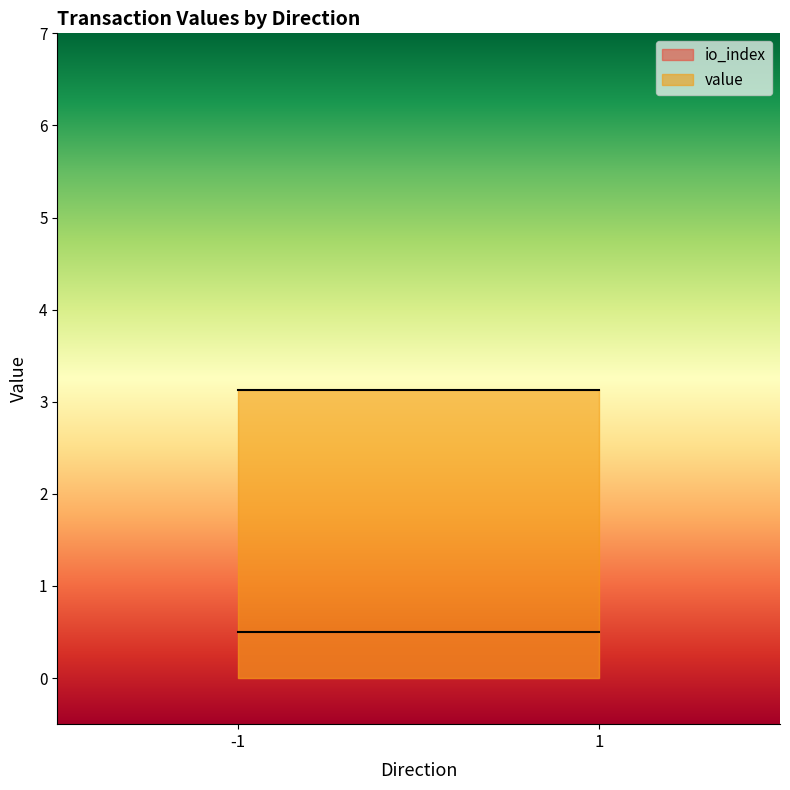

List the series in order of their peak value, highest first.

value, io_index